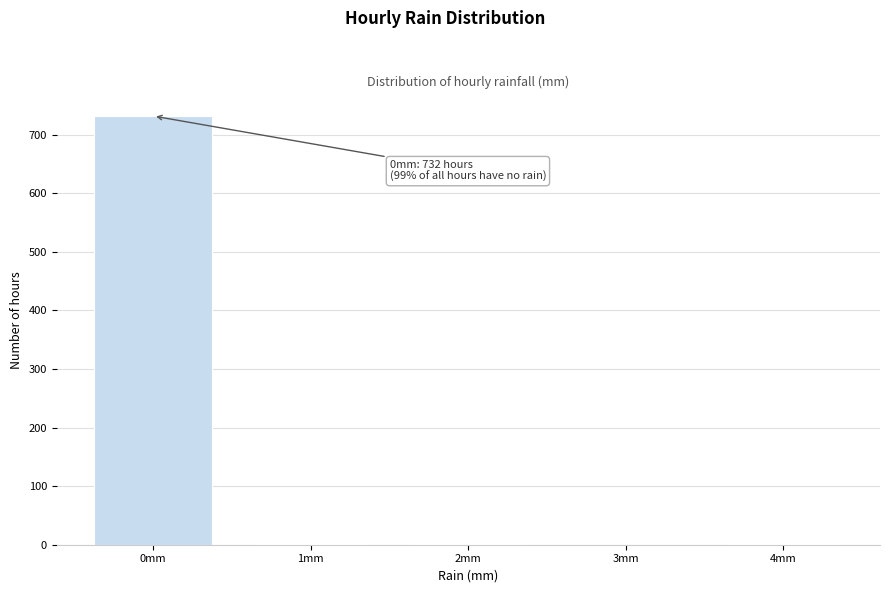

Is it true that the value at 0mm is 1110?

False